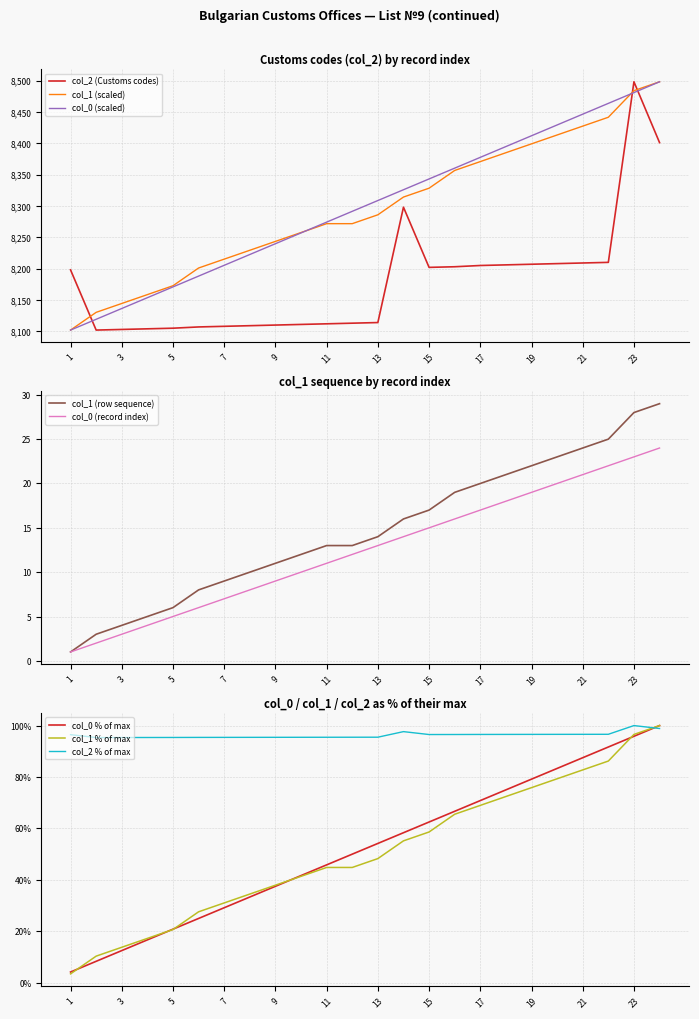

True or false: col_0 has a value of 8429.1 at 20.

True